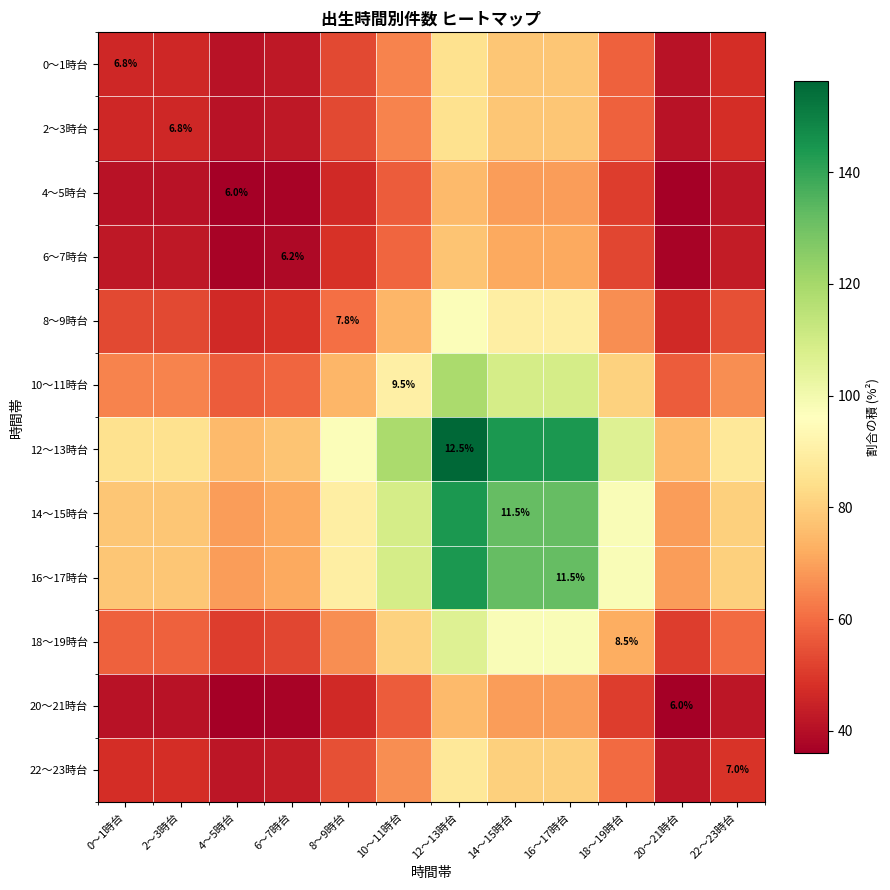

List the labels in order of 10～11時台 value, largest first.

12～13時台, 14～15時台, 16～17時台, 10～11時台, 18～19時台, 8～9時台, 22～23時台, 0～1時台, 2～3時台, 6～7時台, 4～5時台, 20～21時台